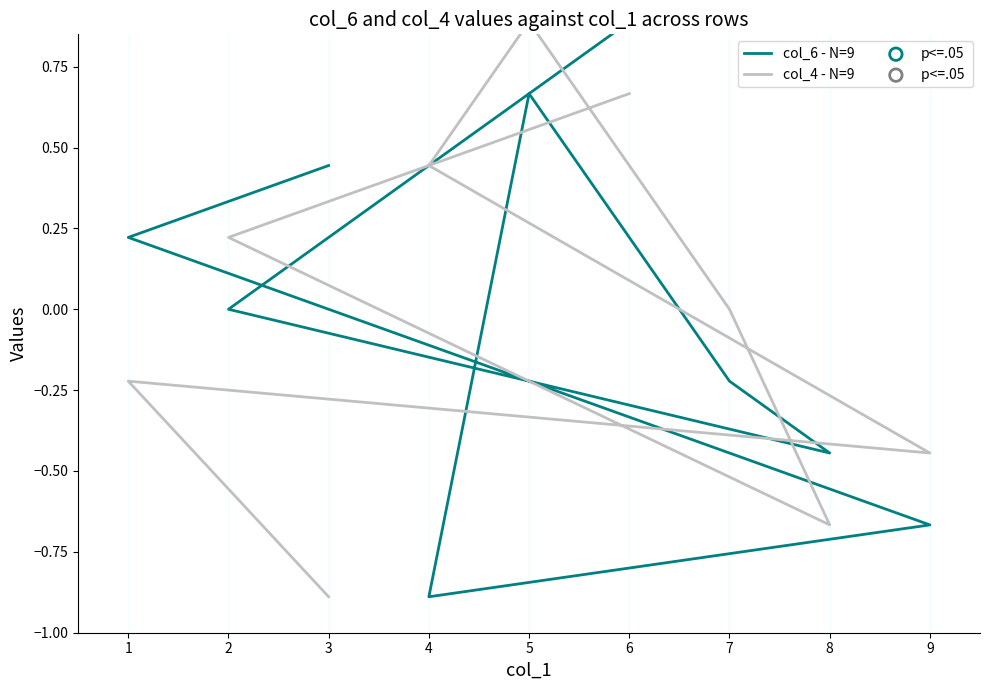

What are all the series names shown in the legend?

col_6 - N=9, col_4 - N=9